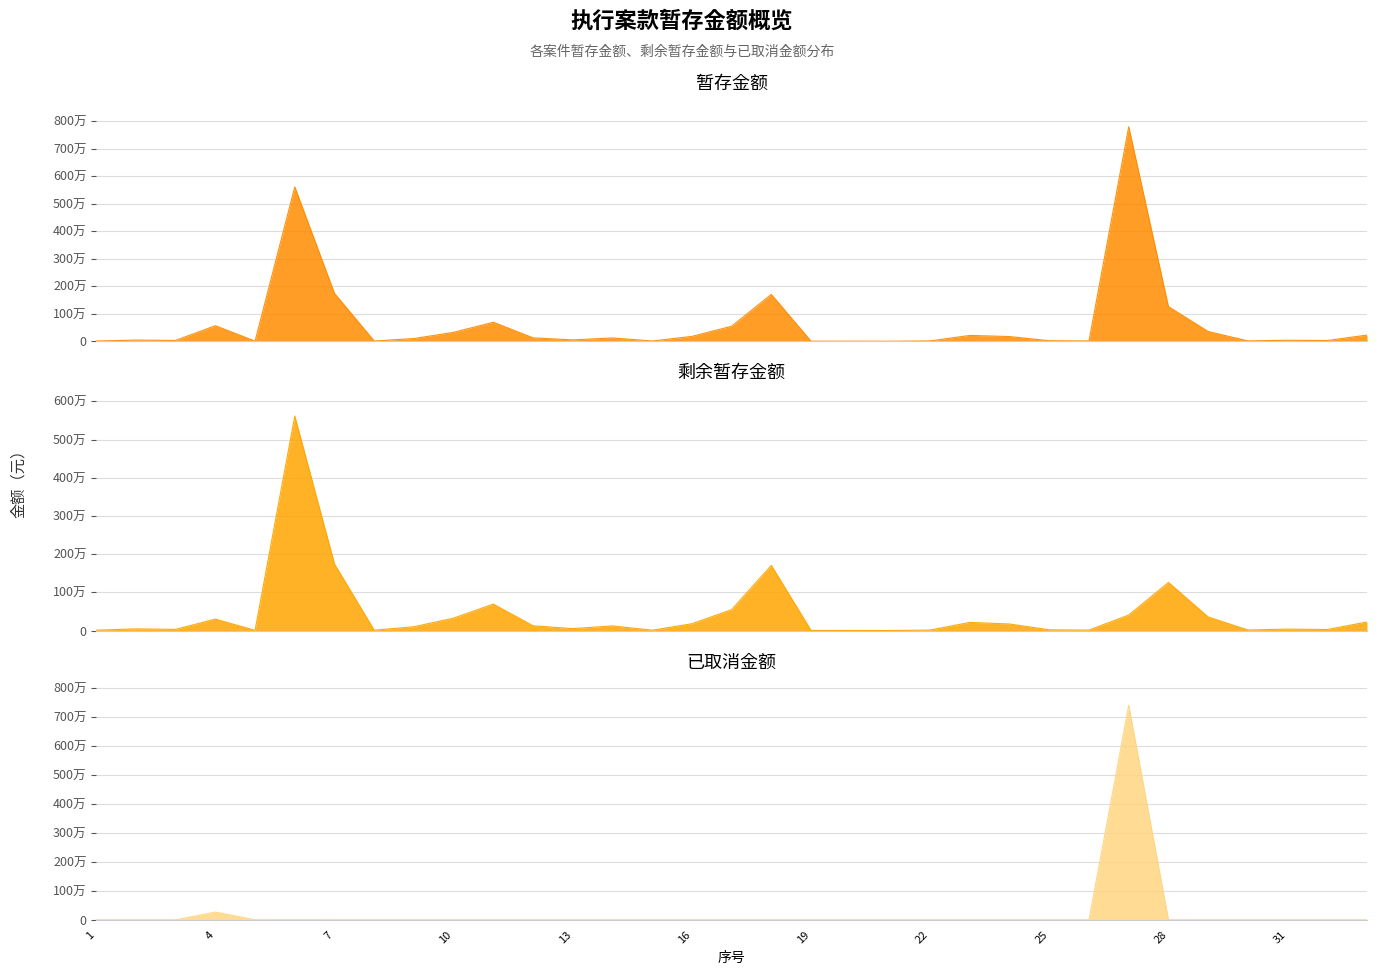

Between 1 and 20, which series saw the biggest shift?

暂存金额